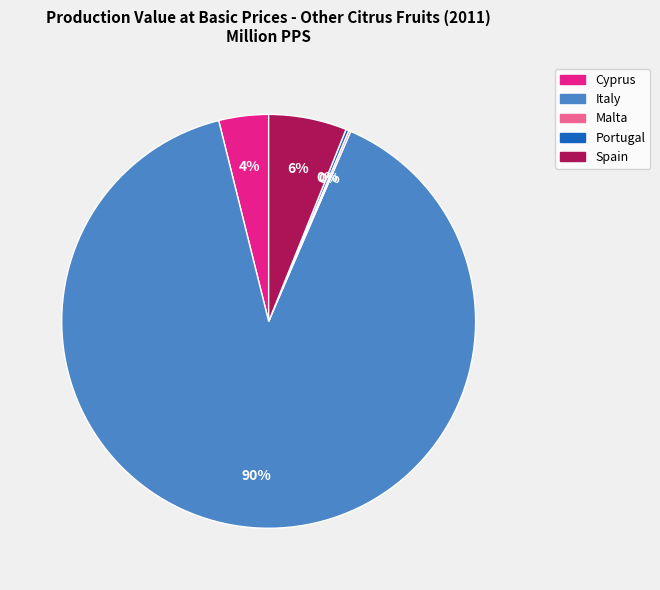

Is it true that Cyprus is 17% of the pie?

False